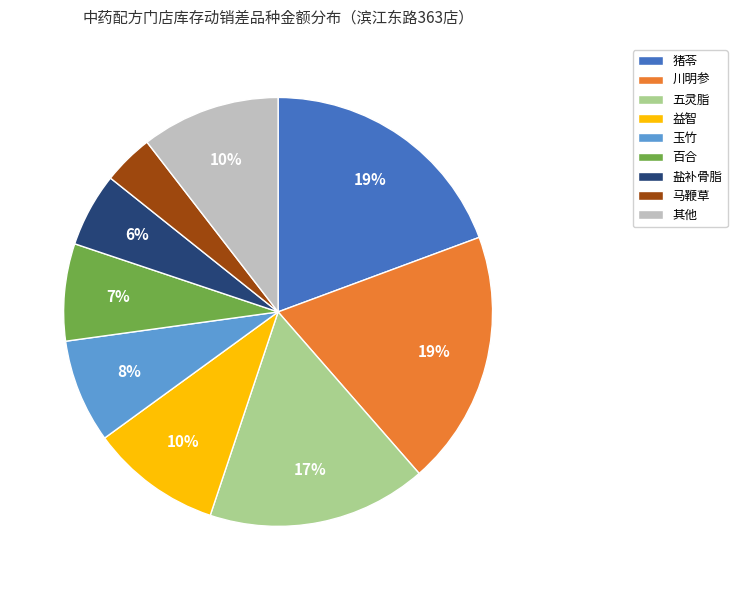

Is there a majority slice in this chart?

No